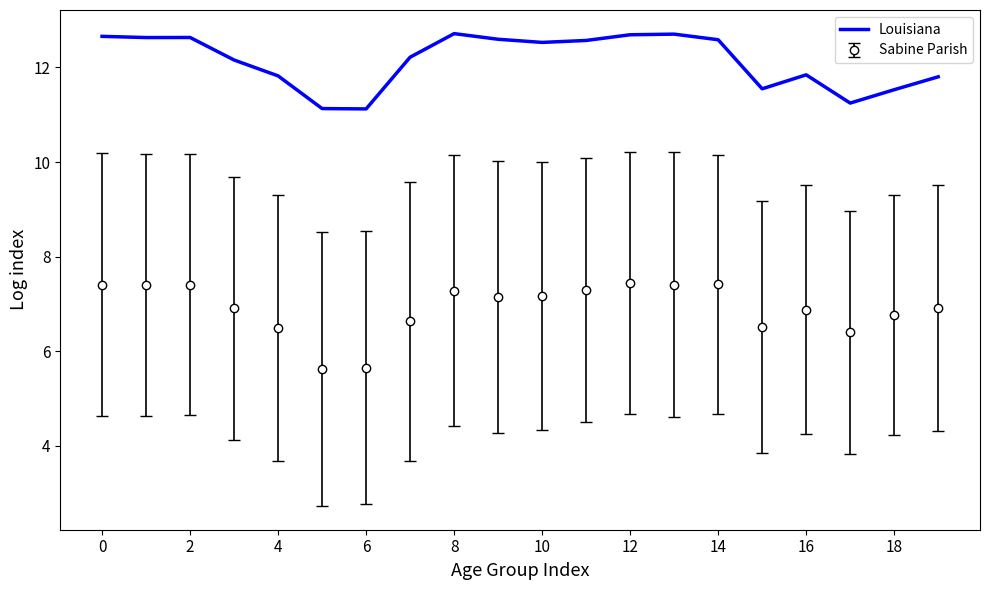

True or false: Louisiana and Sabine Parish cross at least once.

False